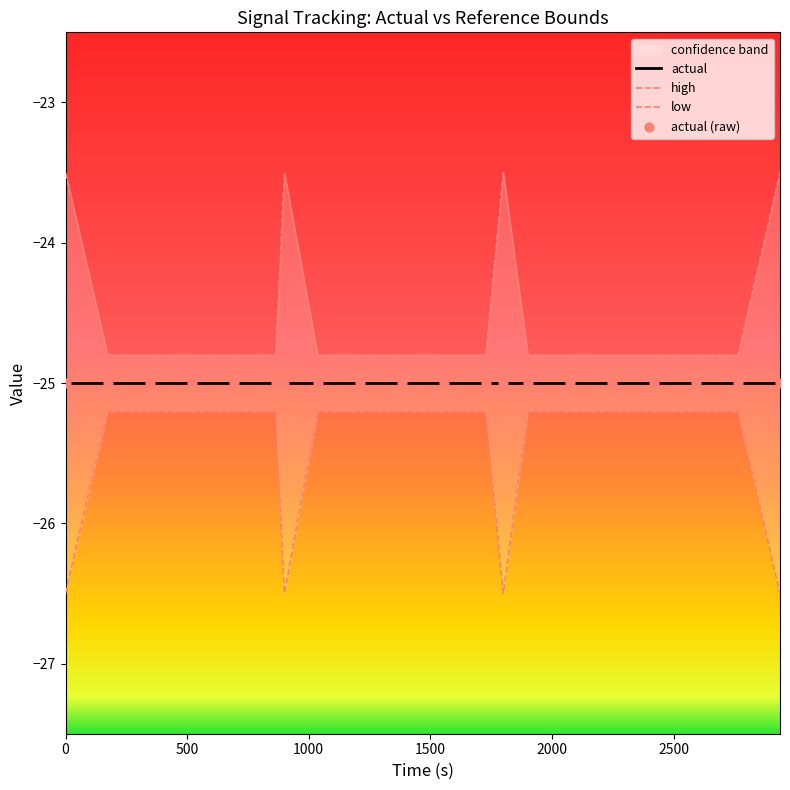

Which series has the largest Y range (max minus min)?

high